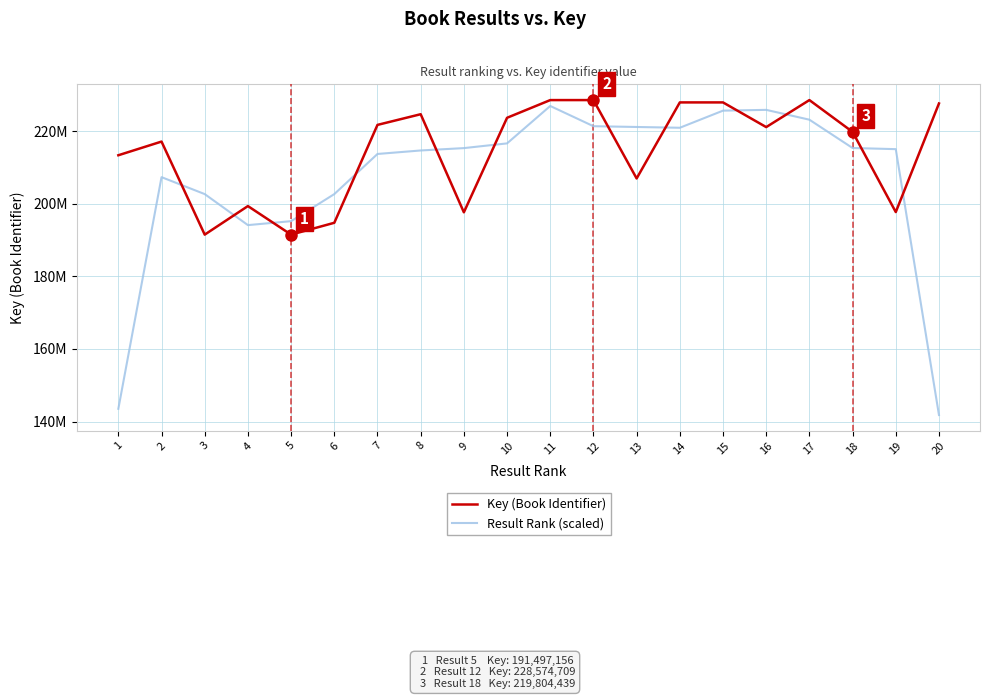

What is the difference between the maximum and minimum values in the Result Rank (scaled) series?

85161884.3